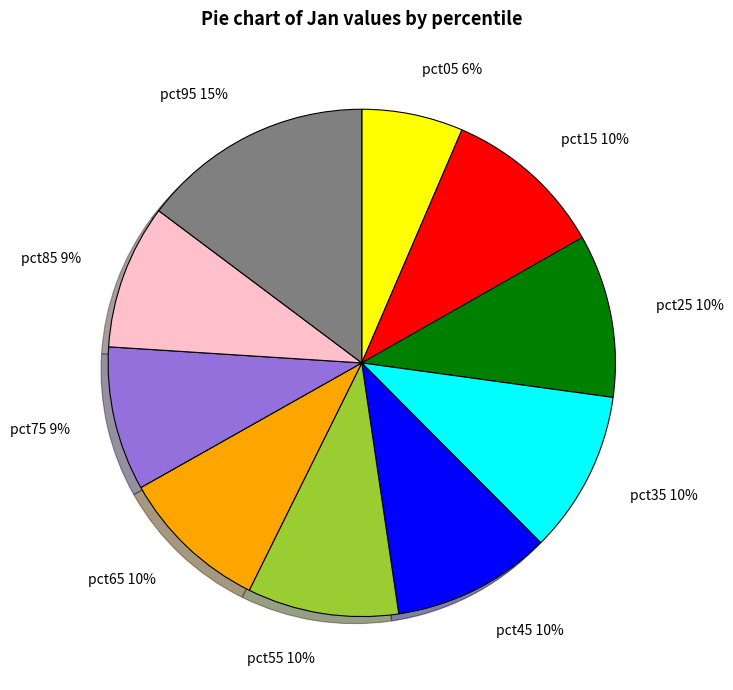

To the nearest percent, what is the average slice percentage?

10%